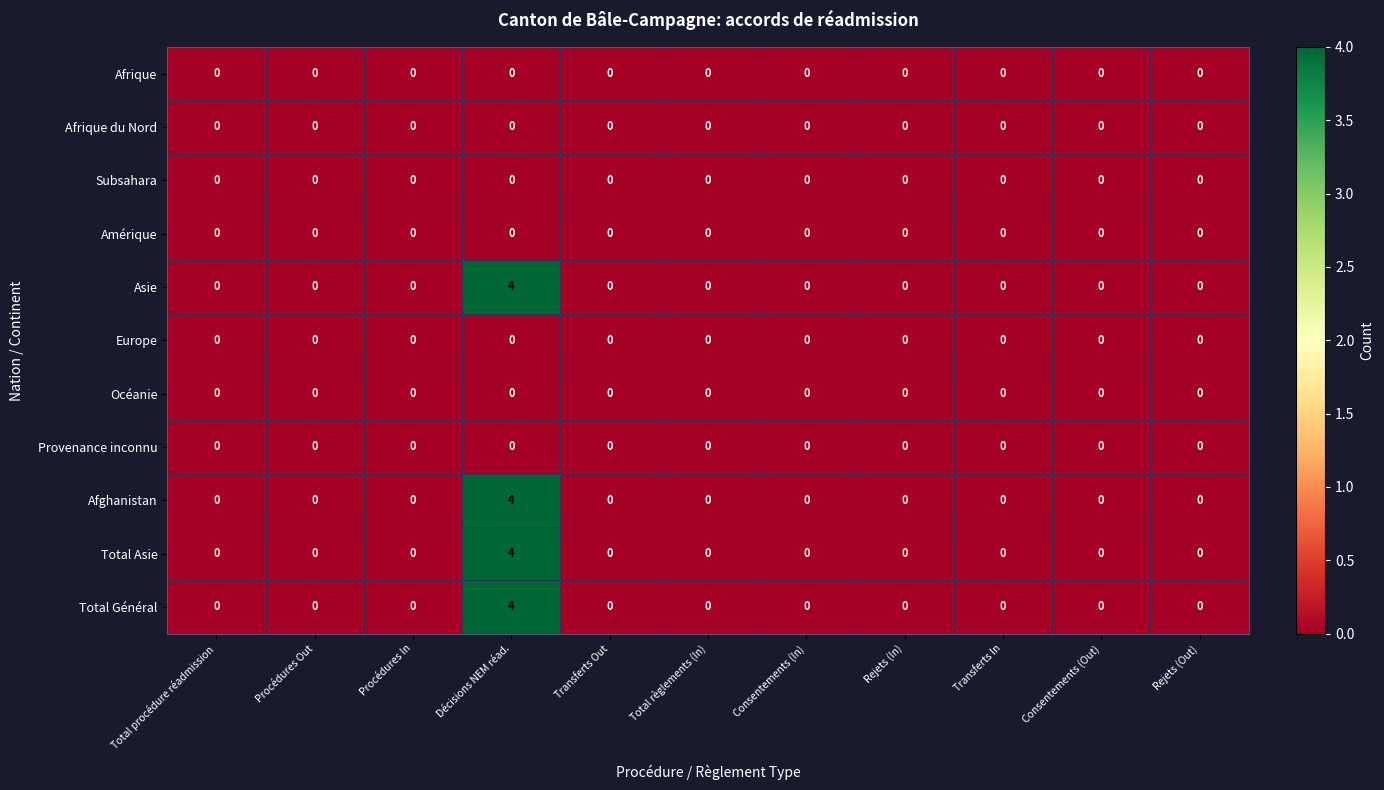

At which category is the sum across all series the highest?

Décisions NEM réad.